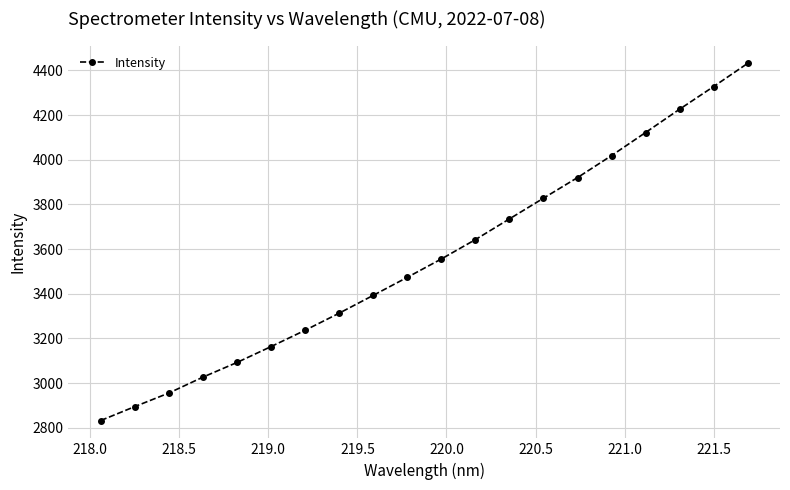

Reading left to right, what are all the values shown in this chart?

2832.3	2894.6	2955.4	3026.5	3092.2	3163.3	3236.3	3312.8	3392.7	3473.2	3555.5	3642.2	3734.9	3827.6	3919.9	4018.4	4121.7	4226.0	4327.5	4431.2